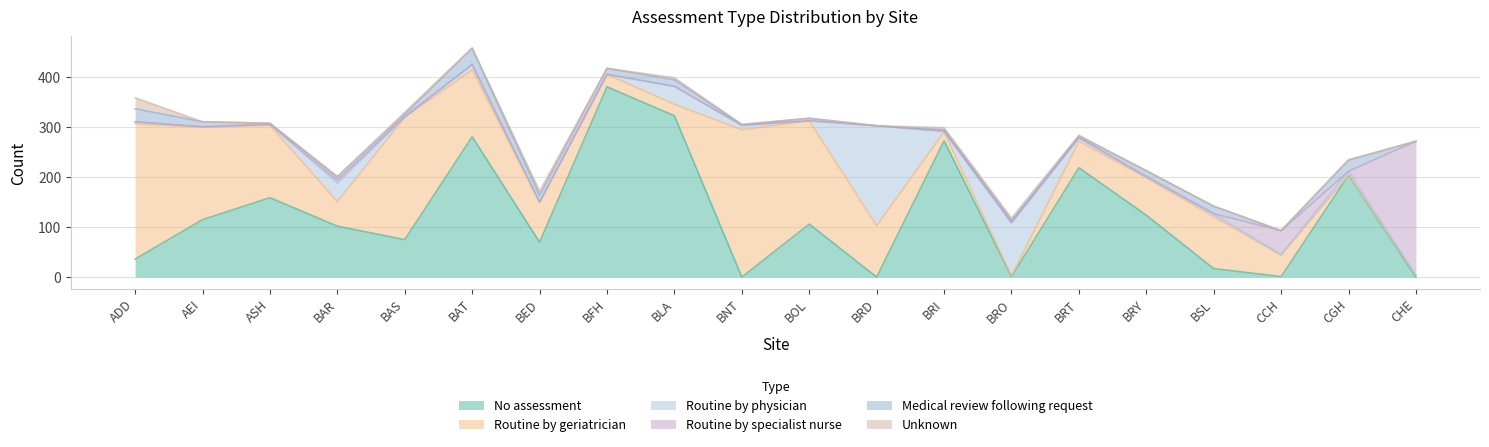

What is the sum of all Unknown values?

52